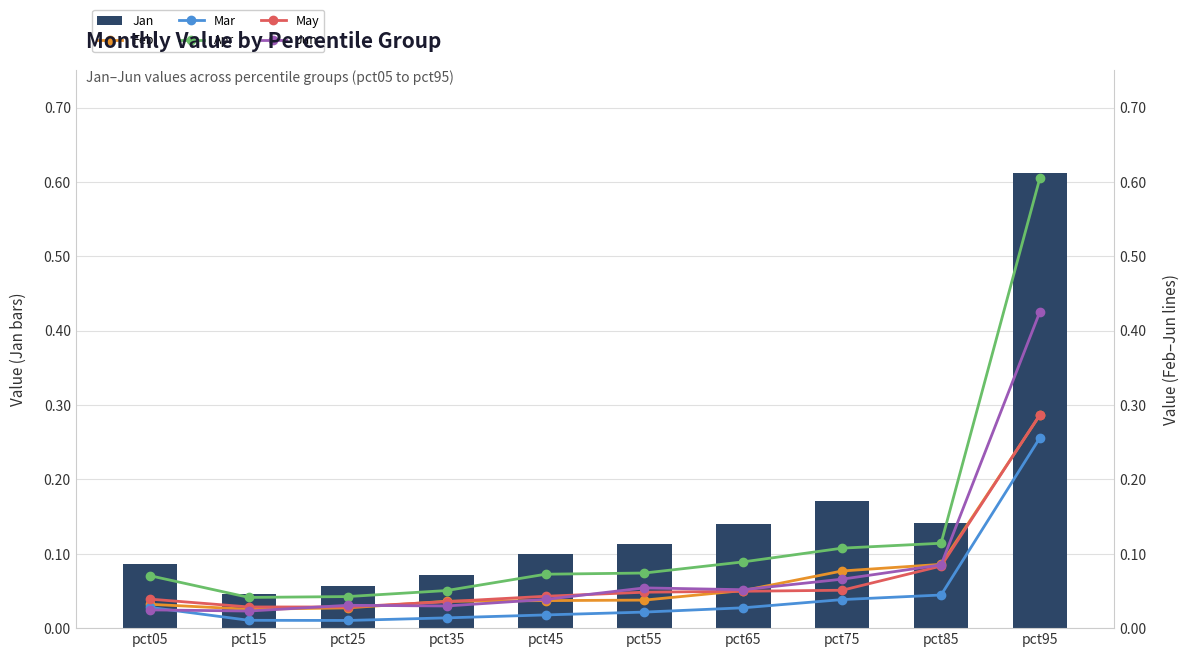

Rank the categories by Mar value from highest to lowest.

pct95, pct85, pct75, pct05, pct65, pct55, pct45, pct35, pct15, pct25